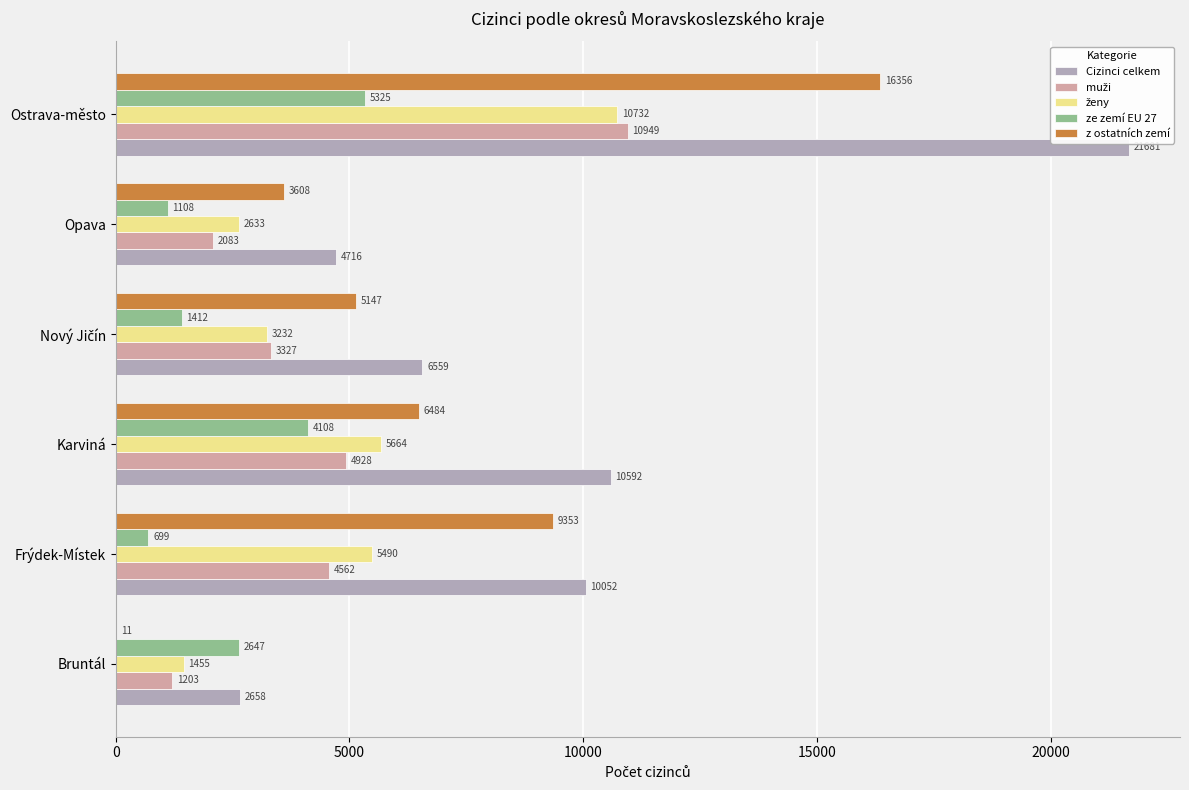

Which series has the largest total across all categories?

Cizinci celkem